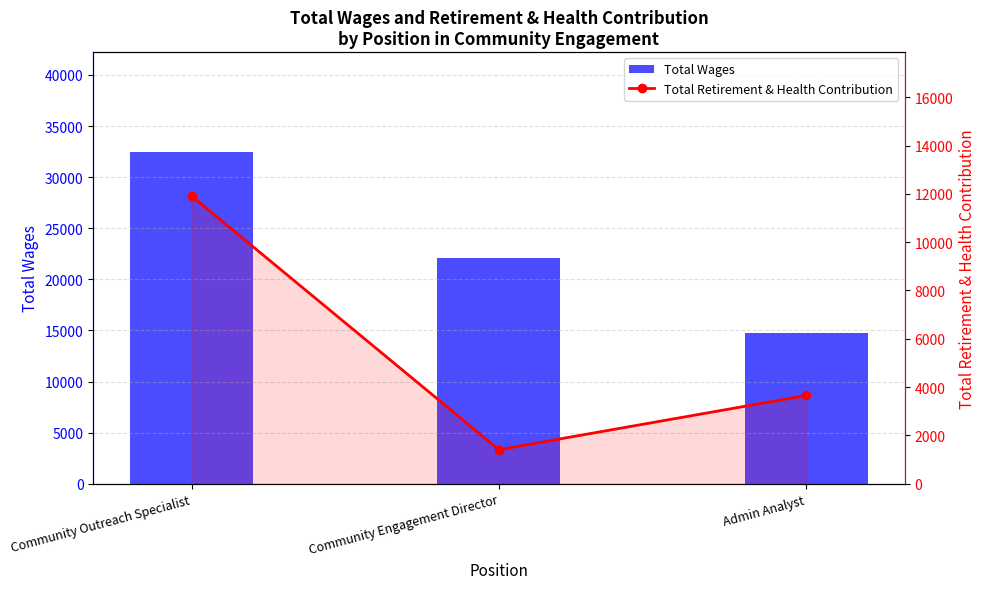

At which category does the chart reach its minimum across all series?

Community Engagement Director